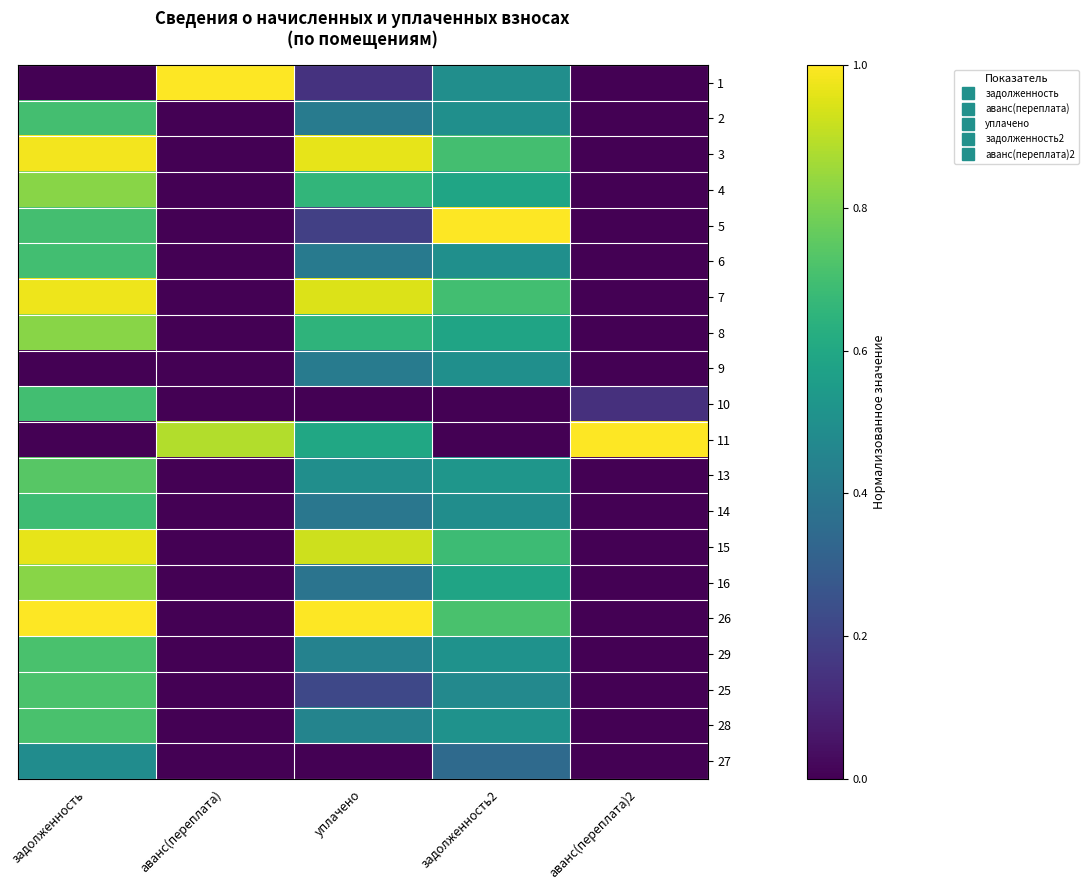

Reading left to right, extract all data points from this chart.

1: задолженность=0.0	аванс(переплата)=1.0	уплачено=0.1	задолженность2=0.5	аванс(переплата)2=0.0
2: задолженность=0.7	аванс(переплата)=0.0	уплачено=0.4	задолженность2=0.5	аванс(переплата)2=0.0
3: задолженность=1.0	аванс(переплата)=0.0	уплачено=1.0	задолженность2=0.7	аванс(переплата)2=0.0
4: задолженность=0.8	аванс(переплата)=0.0	уплачено=0.7	задолженность2=0.6	аванс(переплата)2=0.0
5: задолженность=0.7	аванс(переплата)=0.0	уплачено=0.2	задолженность2=1.0	аванс(переплата)2=0.0
6: задолженность=0.7	аванс(переплата)=0.0	уплачено=0.4	задолженность2=0.5	аванс(переплата)2=0.0
7: задолженность=1.0	аванс(переплата)=0.0	уплачено=0.9	задолженность2=0.7	аванс(переплата)2=0.0
8: задолженность=0.8	аванс(переплата)=0.0	уплачено=0.7	задолженность2=0.6	аванс(переплата)2=0.0
9: задолженность=0.0	аванс(переплата)=0.0	уплачено=0.4	задолженность2=0.5	аванс(переплата)2=0.0
10: задолженность=0.7	аванс(переплата)=0.0	уплачено=0.0	задолженность2=0.0	аванс(переплата)2=0.1
11: задолженность=0.0	аванс(переплата)=0.9	уплачено=0.6	задолженность2=0.0	аванс(переплата)2=1.0
13: задолженность=0.7	аванс(переплата)=0.0	уплачено=0.5	задолженность2=0.5	аванс(переплата)2=0.0
14: задолженность=0.7	аванс(переплата)=0.0	уплачено=0.4	задолженность2=0.5	аванс(переплата)2=0.0
15: задолженность=1.0	аванс(переплата)=0.0	уплачено=0.9	задолженность2=0.7	аванс(переплата)2=0.0
16: задолженность=0.8	аванс(переплата)=0.0	уплачено=0.4	задолженность2=0.6	аванс(переплата)2=0.0
26: задолженность=1.0	аванс(переплата)=0.0	уплачено=1.0	задолженность2=0.7	аванс(переплата)2=0.0
29: задолженность=0.7	аванс(переплата)=0.0	уплачено=0.4	задолженность2=0.5	аванс(переплата)2=0.0
25: задолженность=0.7	аванс(переплата)=0.0	уплачено=0.2	задолженность2=0.5	аванс(переплата)2=0.0
28: задолженность=0.7	аванс(переплата)=0.0	уплачено=0.5	задолженность2=0.5	аванс(переплата)2=0.0
27: задолженность=0.5	аванс(переплата)=0.0	уплачено=0.0	задолженность2=0.3	аванс(переплата)2=0.0